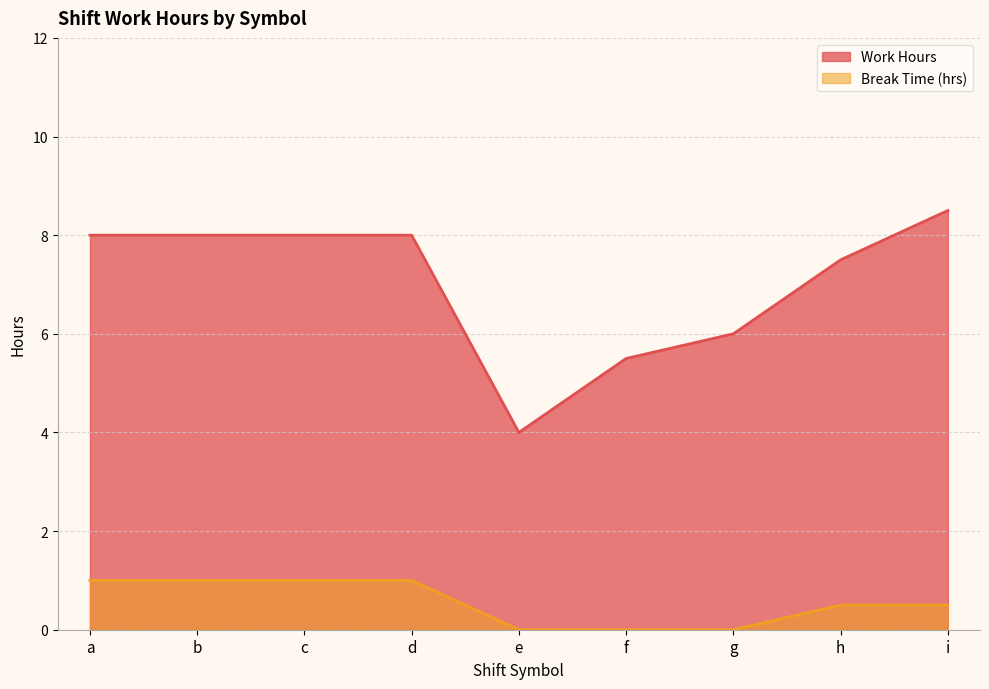

What is the total value across all series at h?

8.0